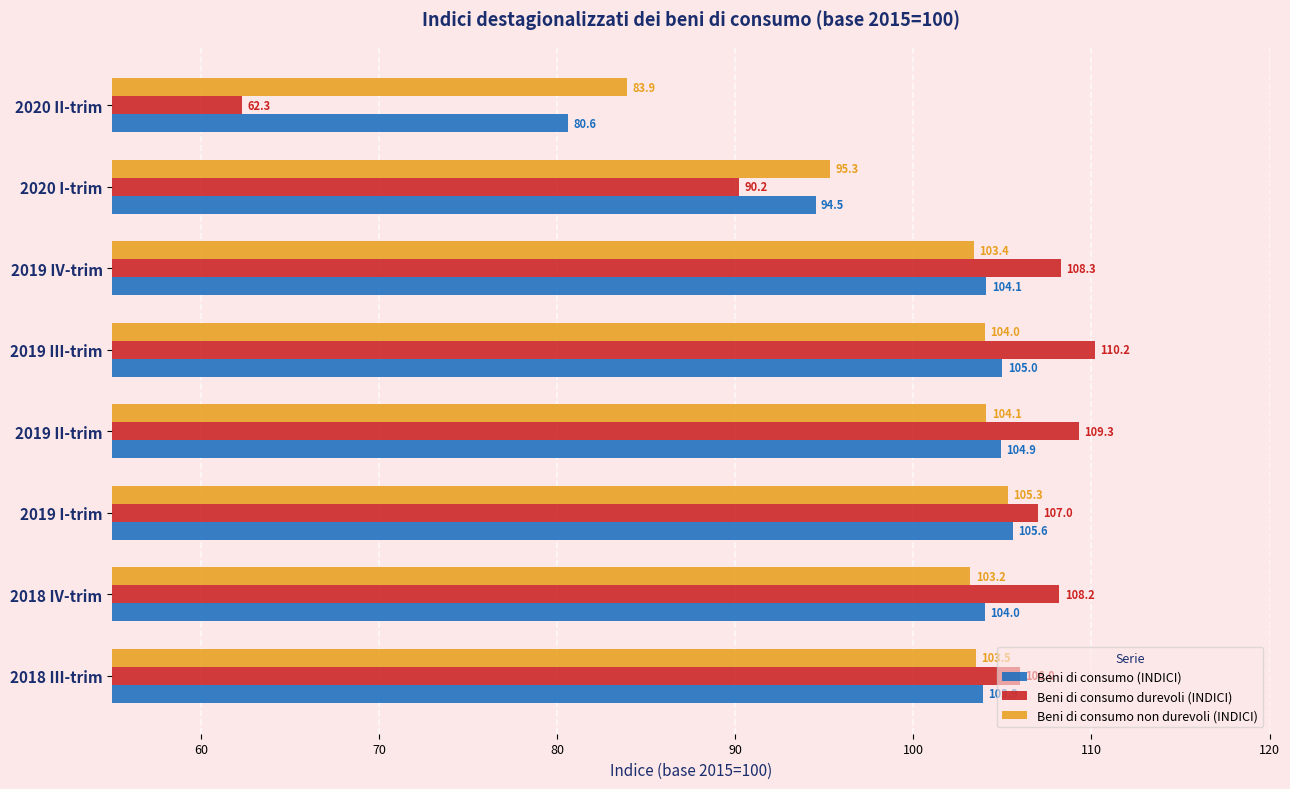

What is the difference between the maximum and minimum values in the Beni di consumo non durevoli (INDICI) series?

21.4